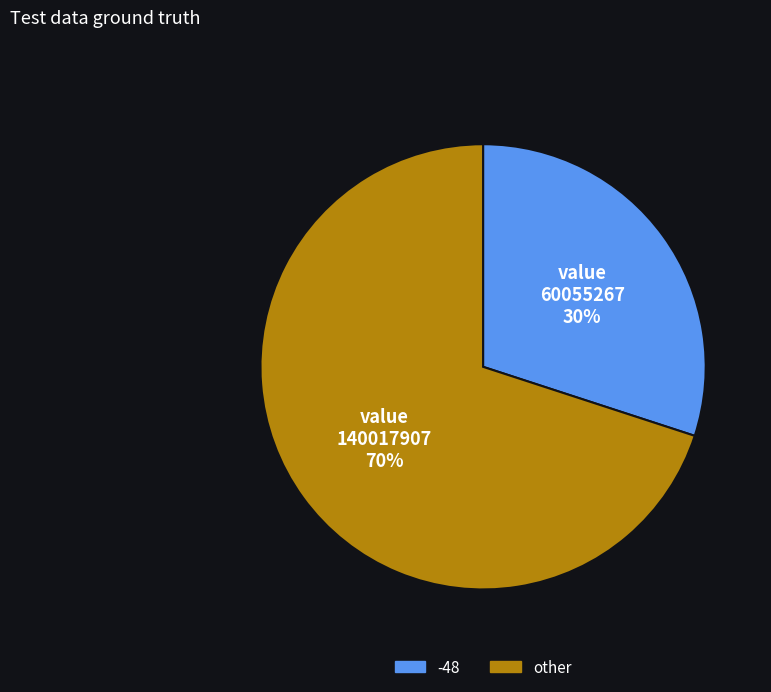

To the nearest percent, what is the average slice percentage?

50%